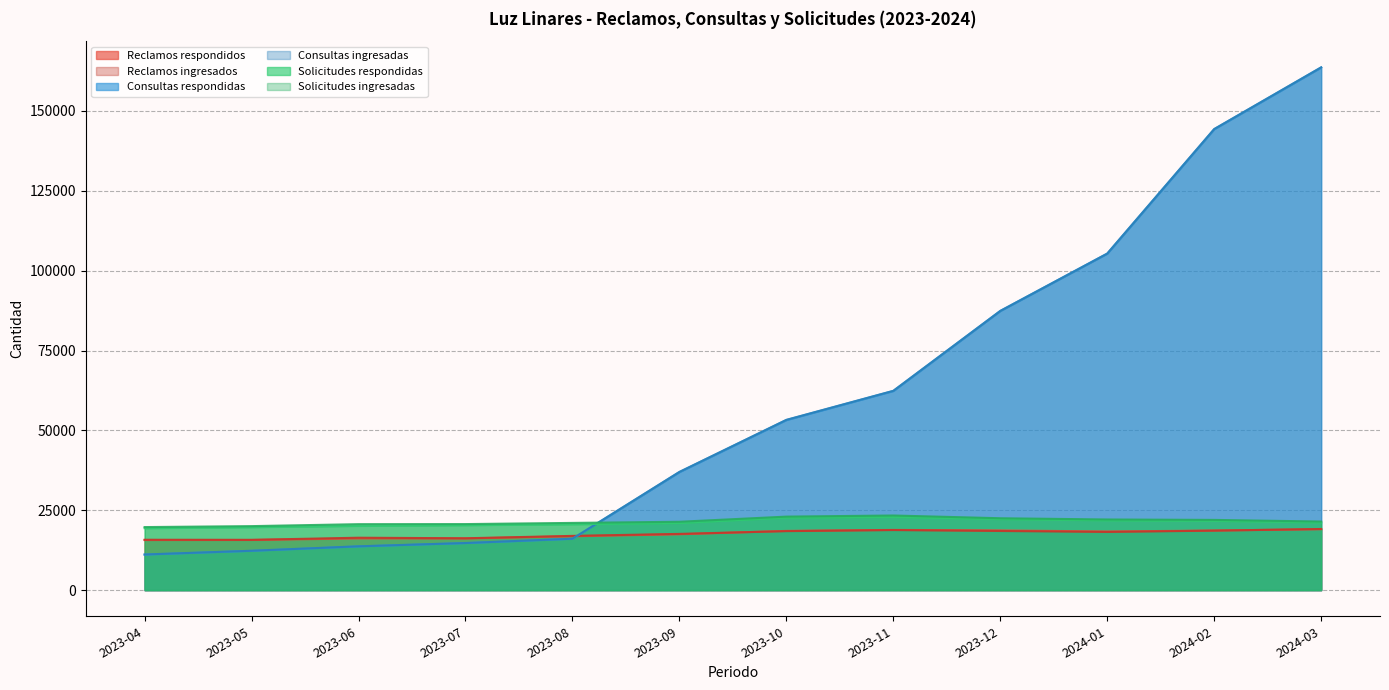

Which category has the highest value across all series?

2024-03